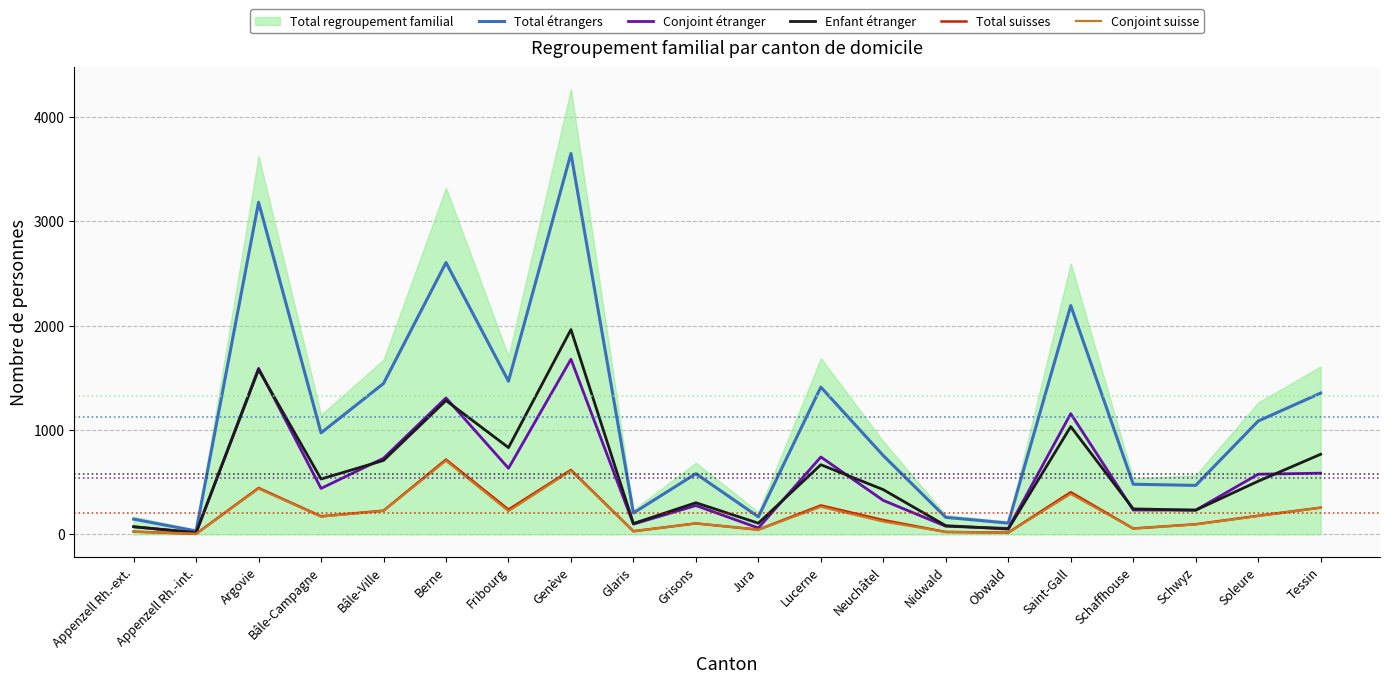

Where does the Total étrangers series first go above 972?

Argovie